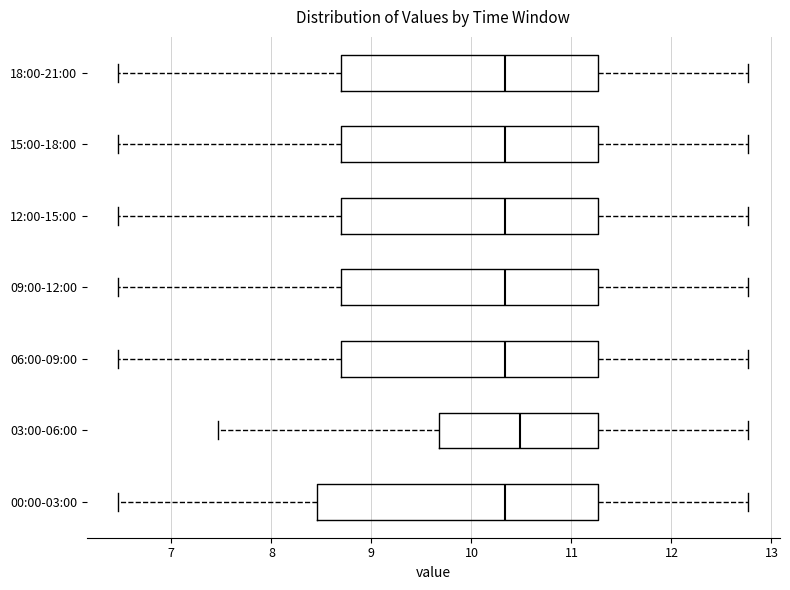

Where does the right whisker of the box for 15:00-18:00 end on the x-axis? The values are not printed on the chart, so give them approximately, as read against the axis.

12.8